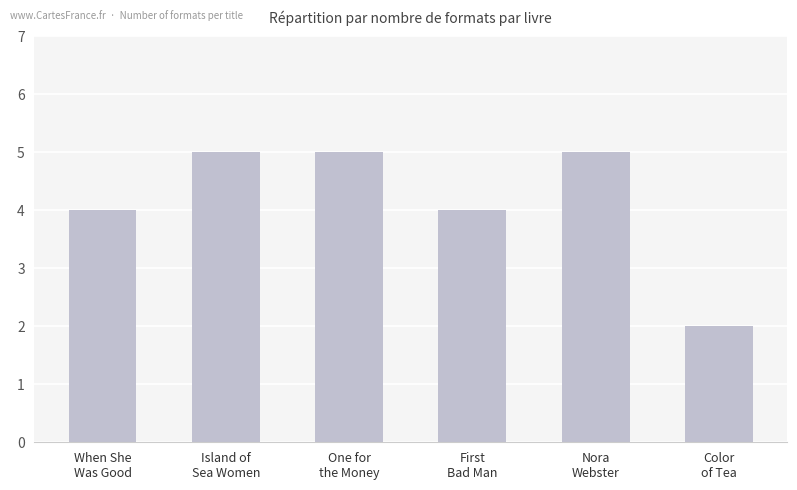

Count the number of data series in this chart.

1